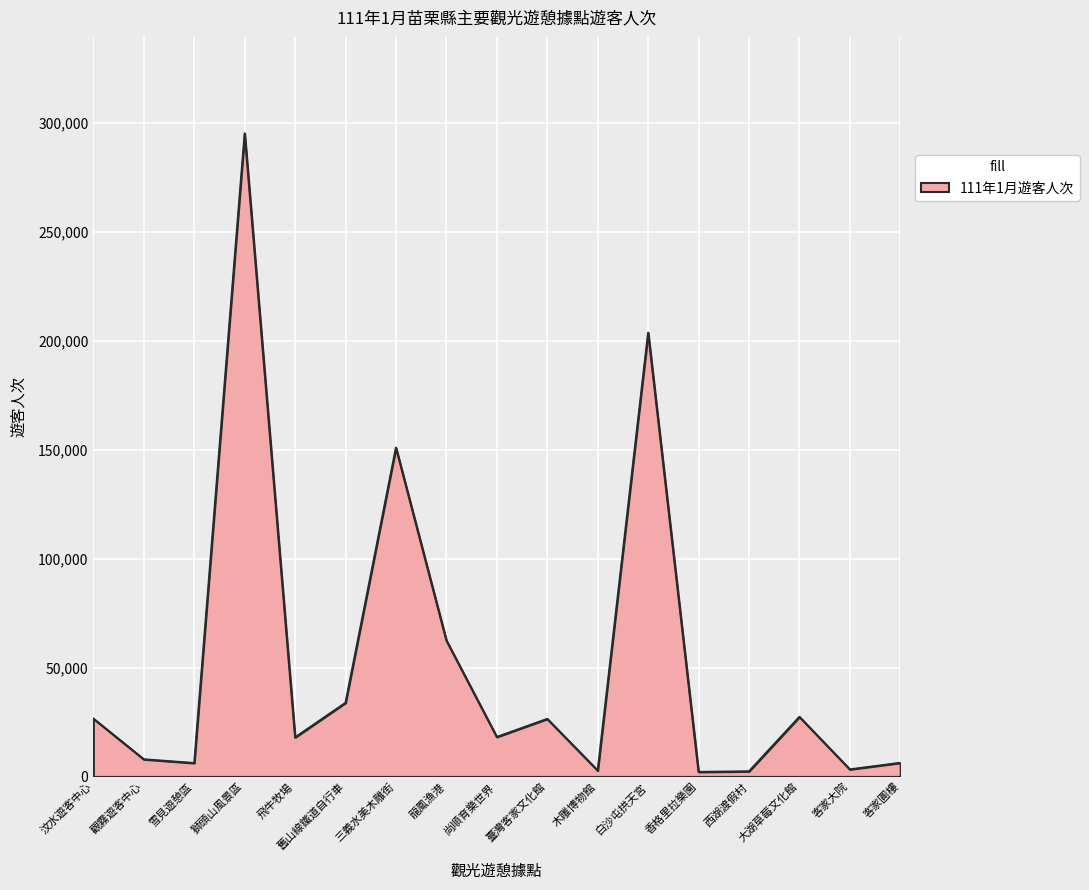

What is the change in value from 汶水遊客中心 to 龍鳳漁港?

+35892